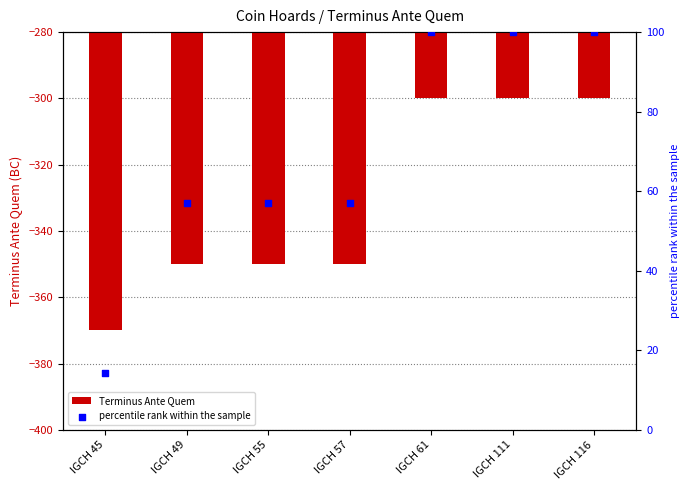

Which series contains the highest Y value?

percentile rank within the sample